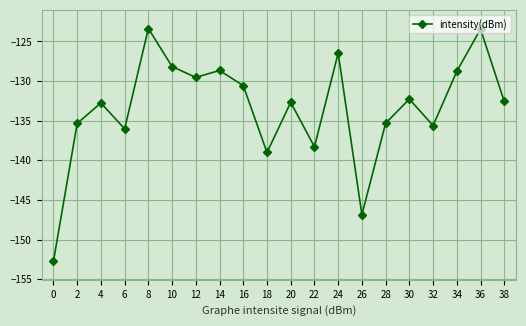

What is the minimum value shown in the chart?

-152.7